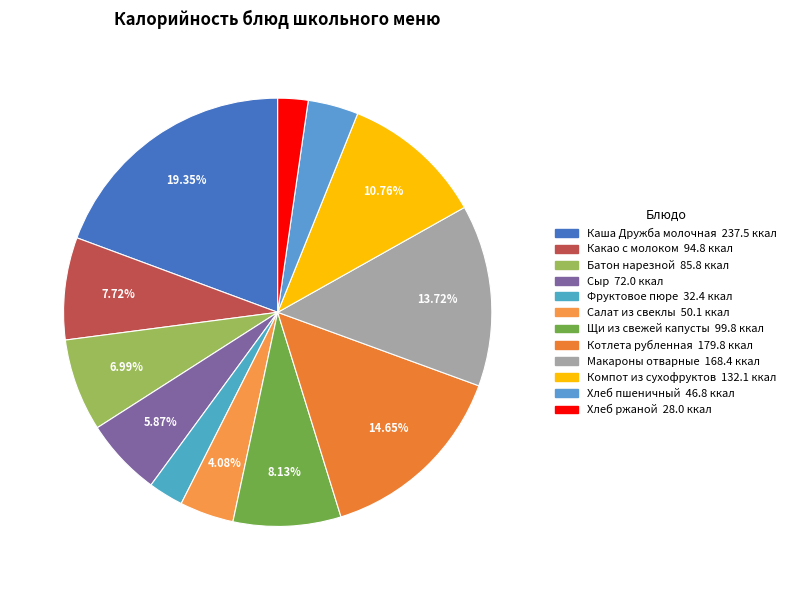

What percentage is the Фруктовое пюре slice, to the nearest percent?

3%